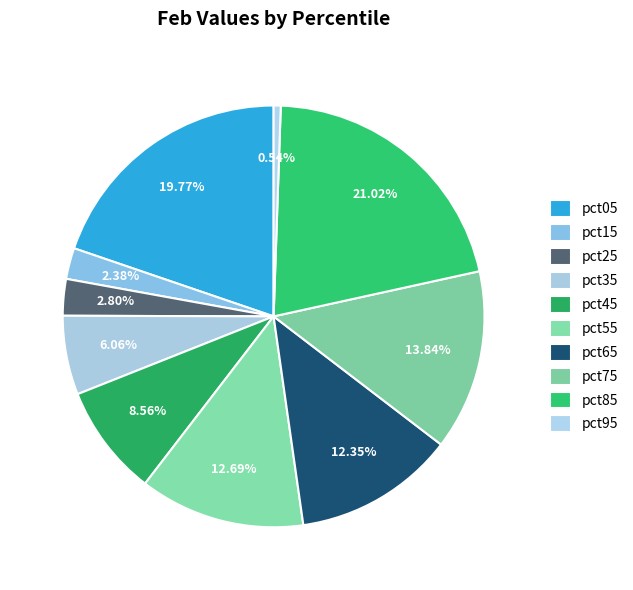

Do pct05 and pct15 together represent more than half of the pie?

No